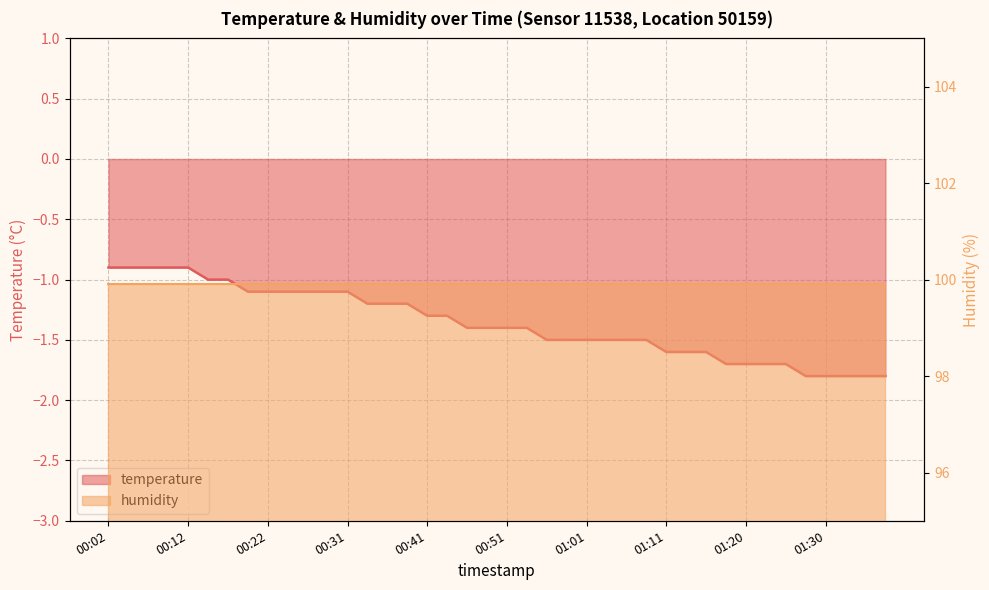

Is it true that the value at 01:11 is -0.7?

False